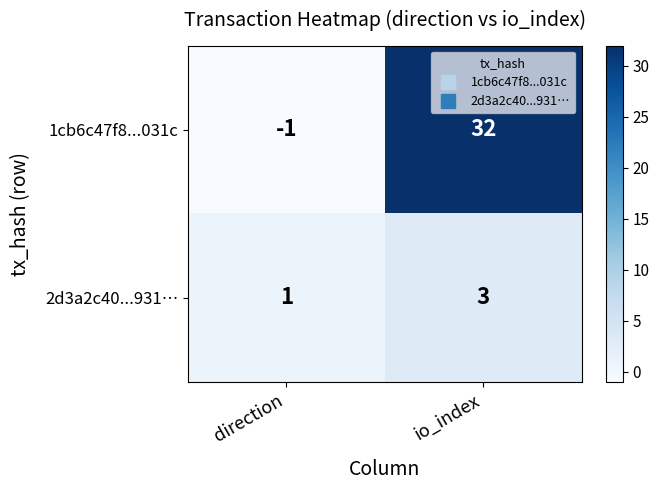

At how many categories does at least one series exceed 13?

1